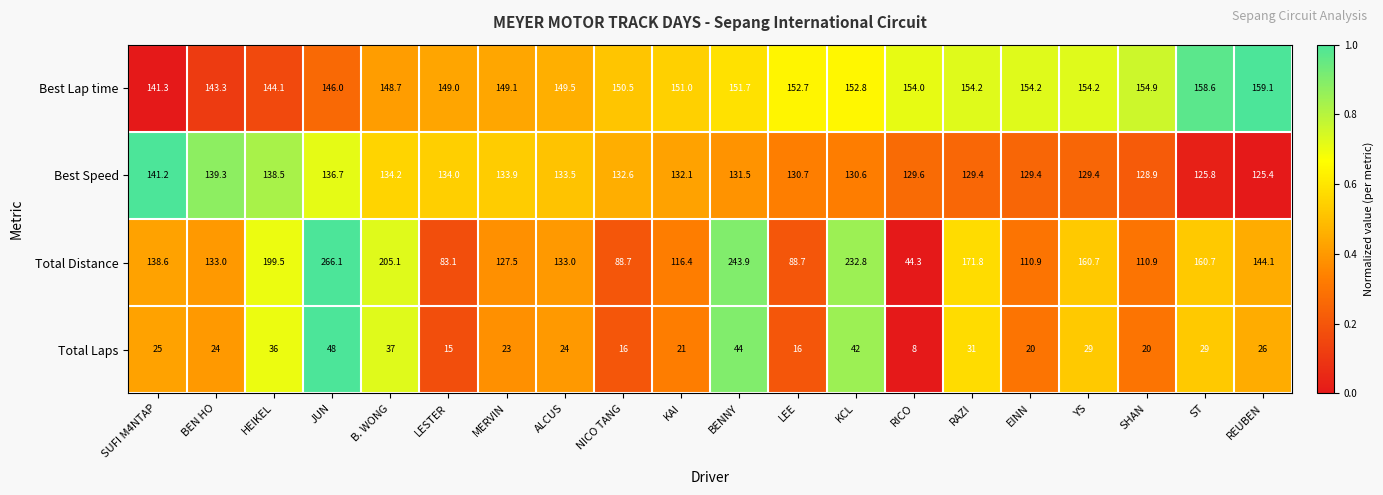

At which category is the sum across all series the highest?

JUN